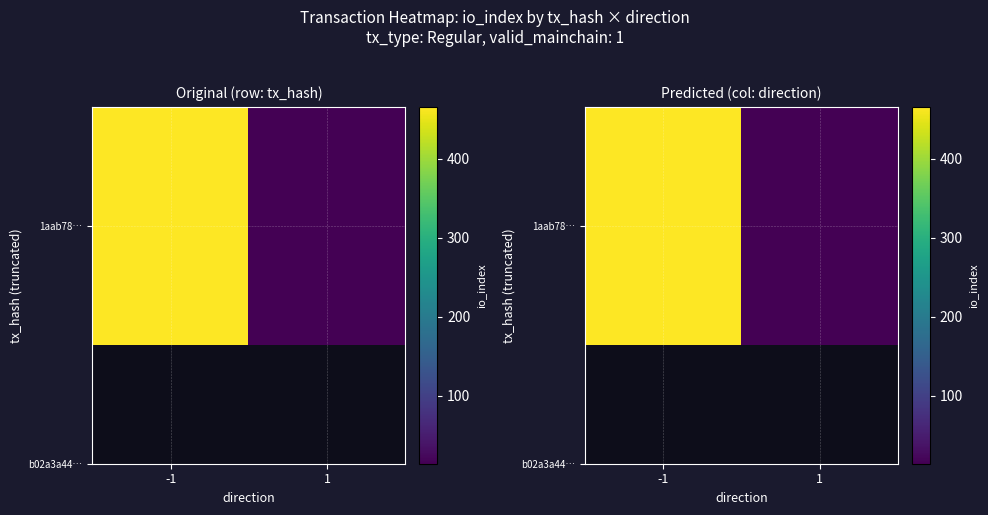

What is the smallest value displayed?

14